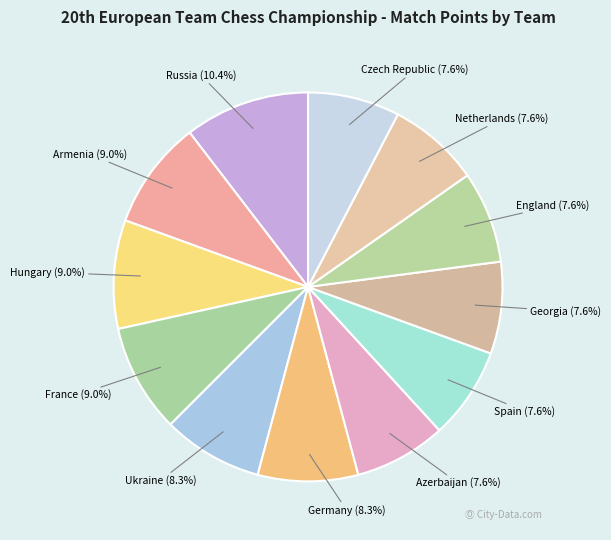

Count the number of slices in the pie.

12